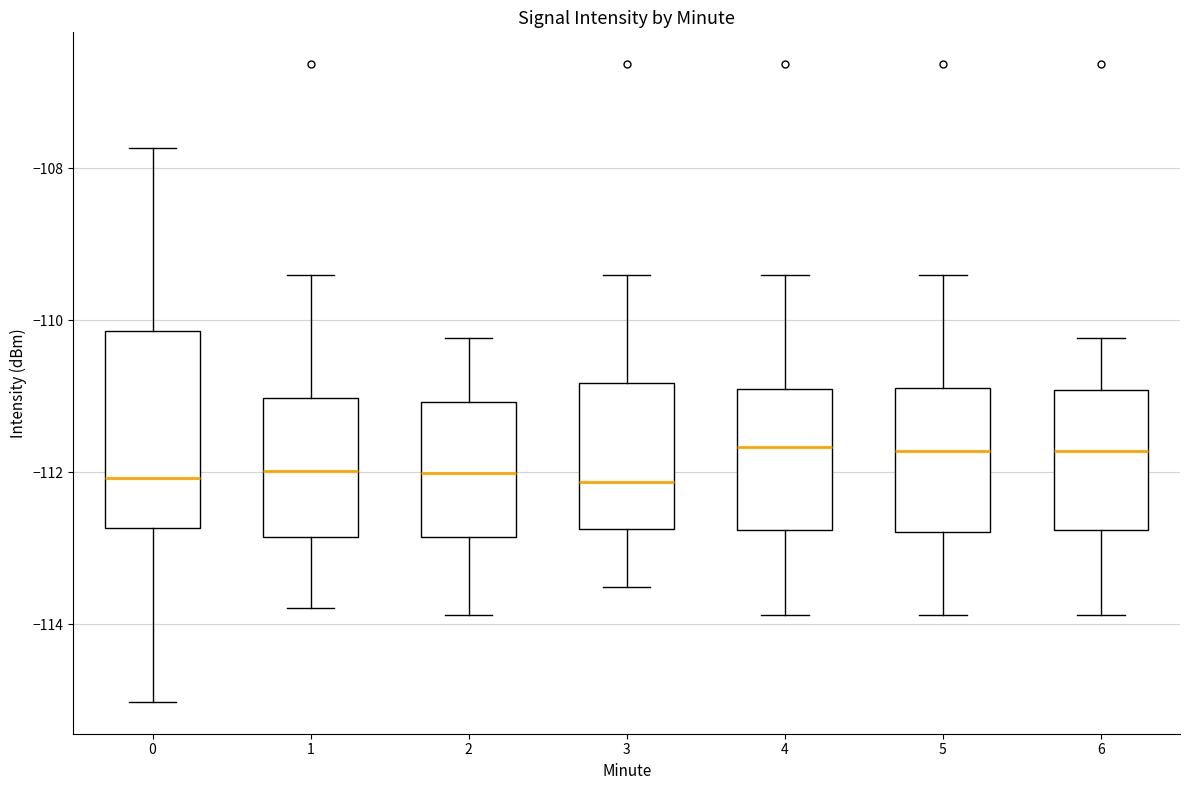

Comparing the boxes themselves (not the whiskers), which one is the tallest?

0